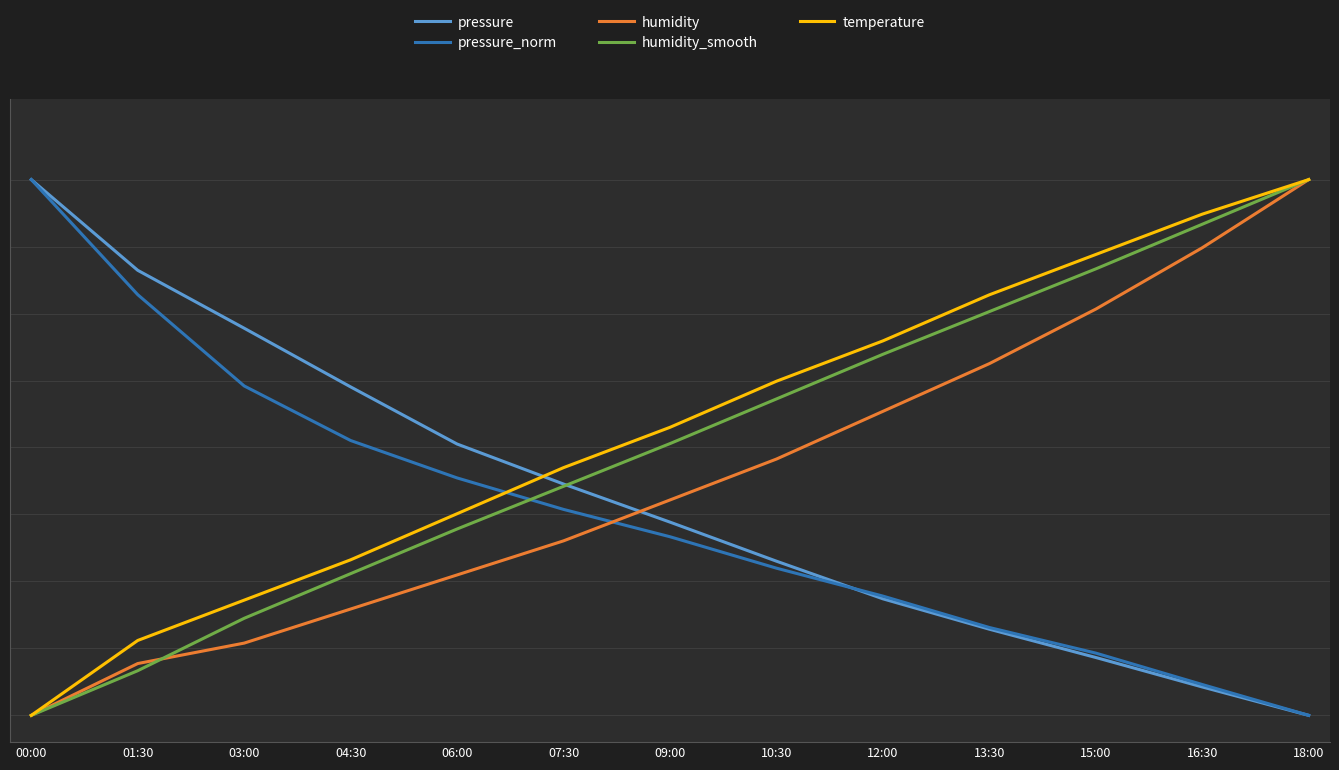

What is the average value of the pressure_norm series?

0.4